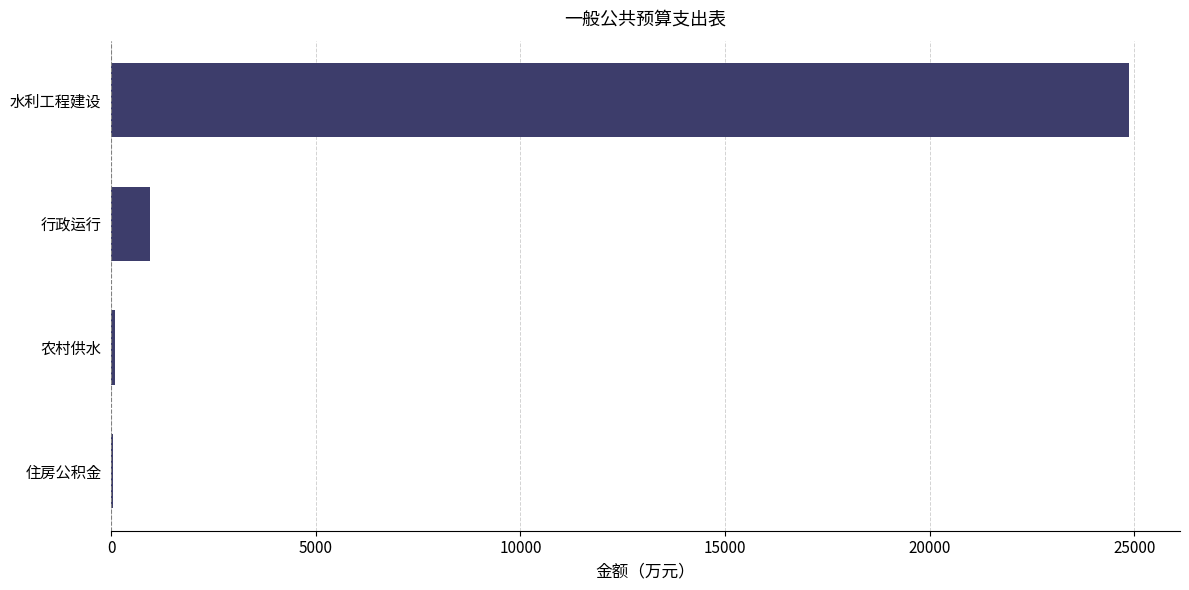

True or false: the data shows 24870.6 at 水利工程建设.

True